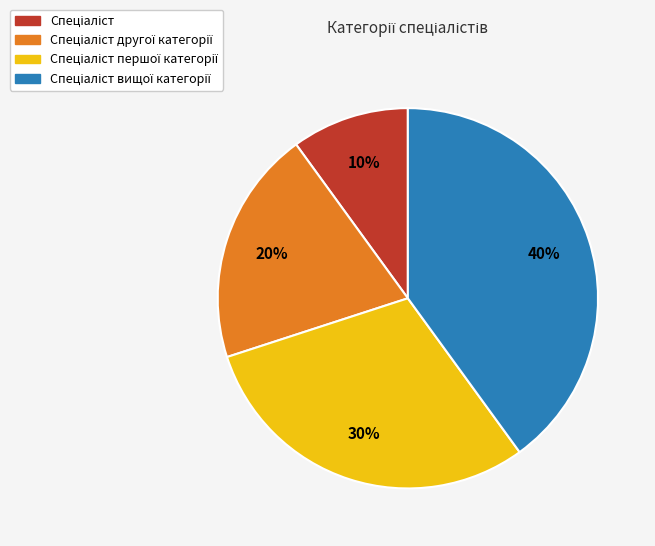

Is there any slice that represents more than half of the pie?

No